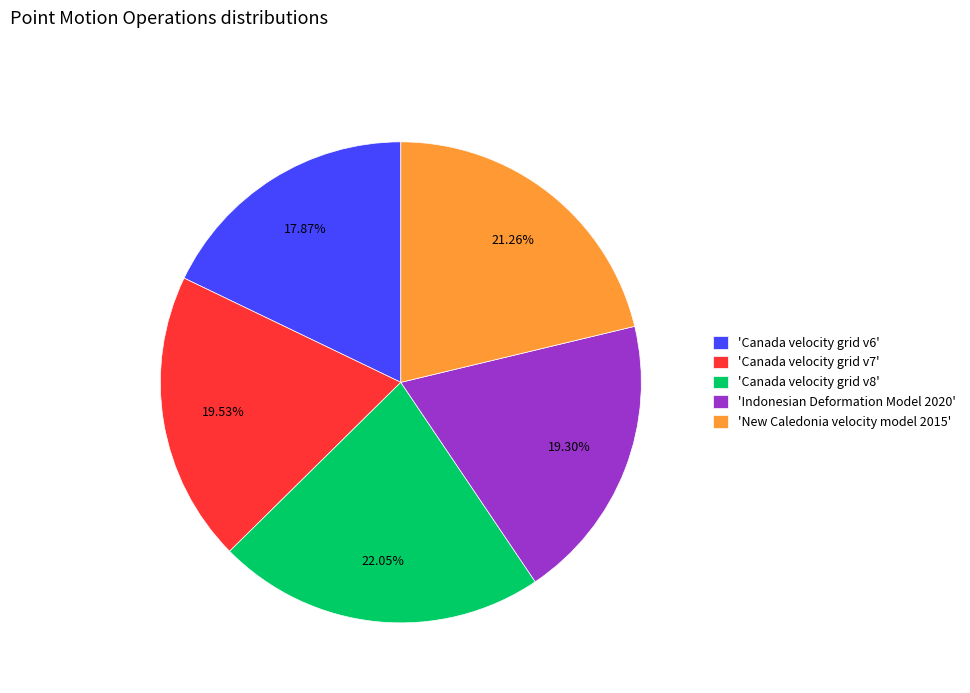

Is there any slice that represents more than half of the pie?

No